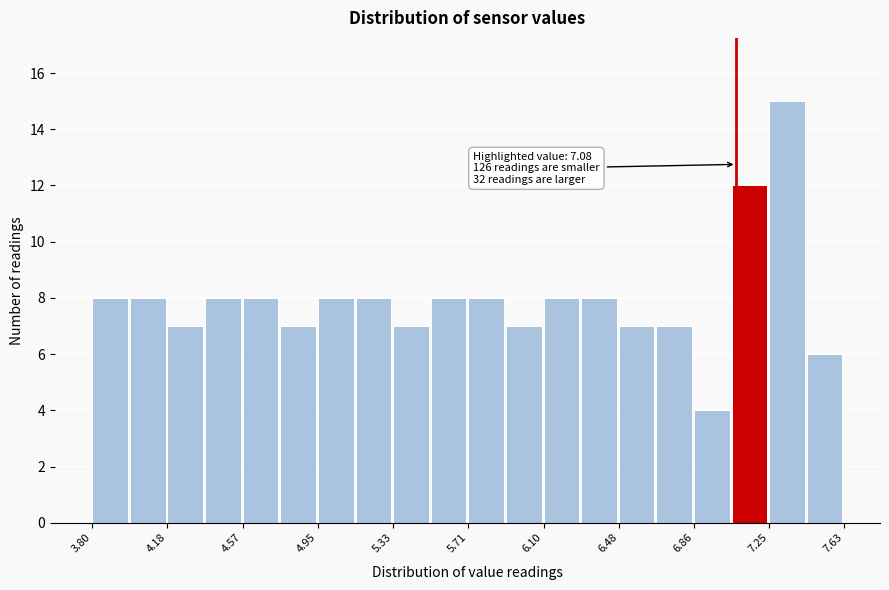

Read against the x-axis, roughly where is the centre of the tallest bar?

7.35